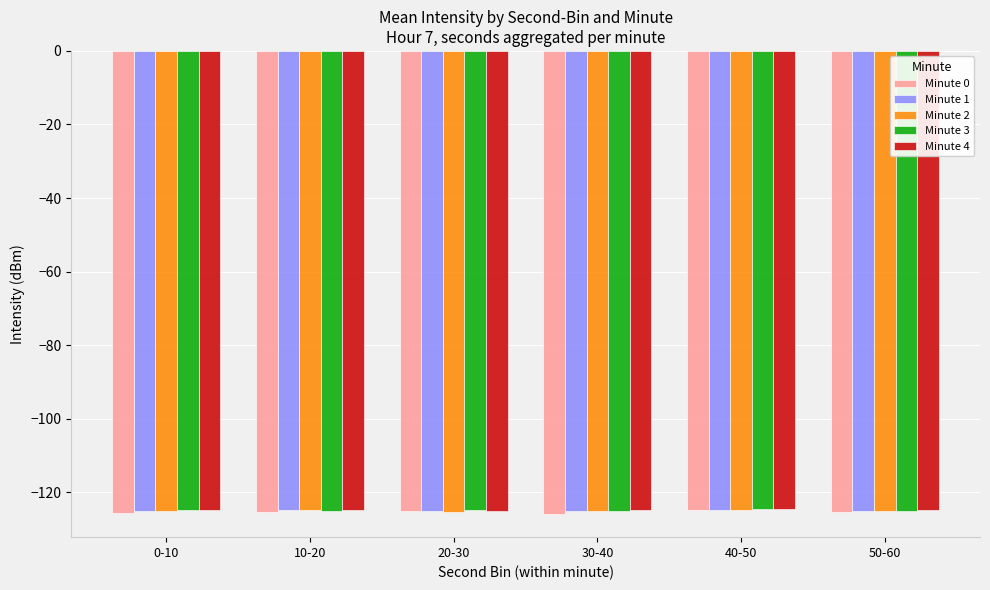

What is the difference between the maximum and second lowest values in the Minute 2 series?

0.4